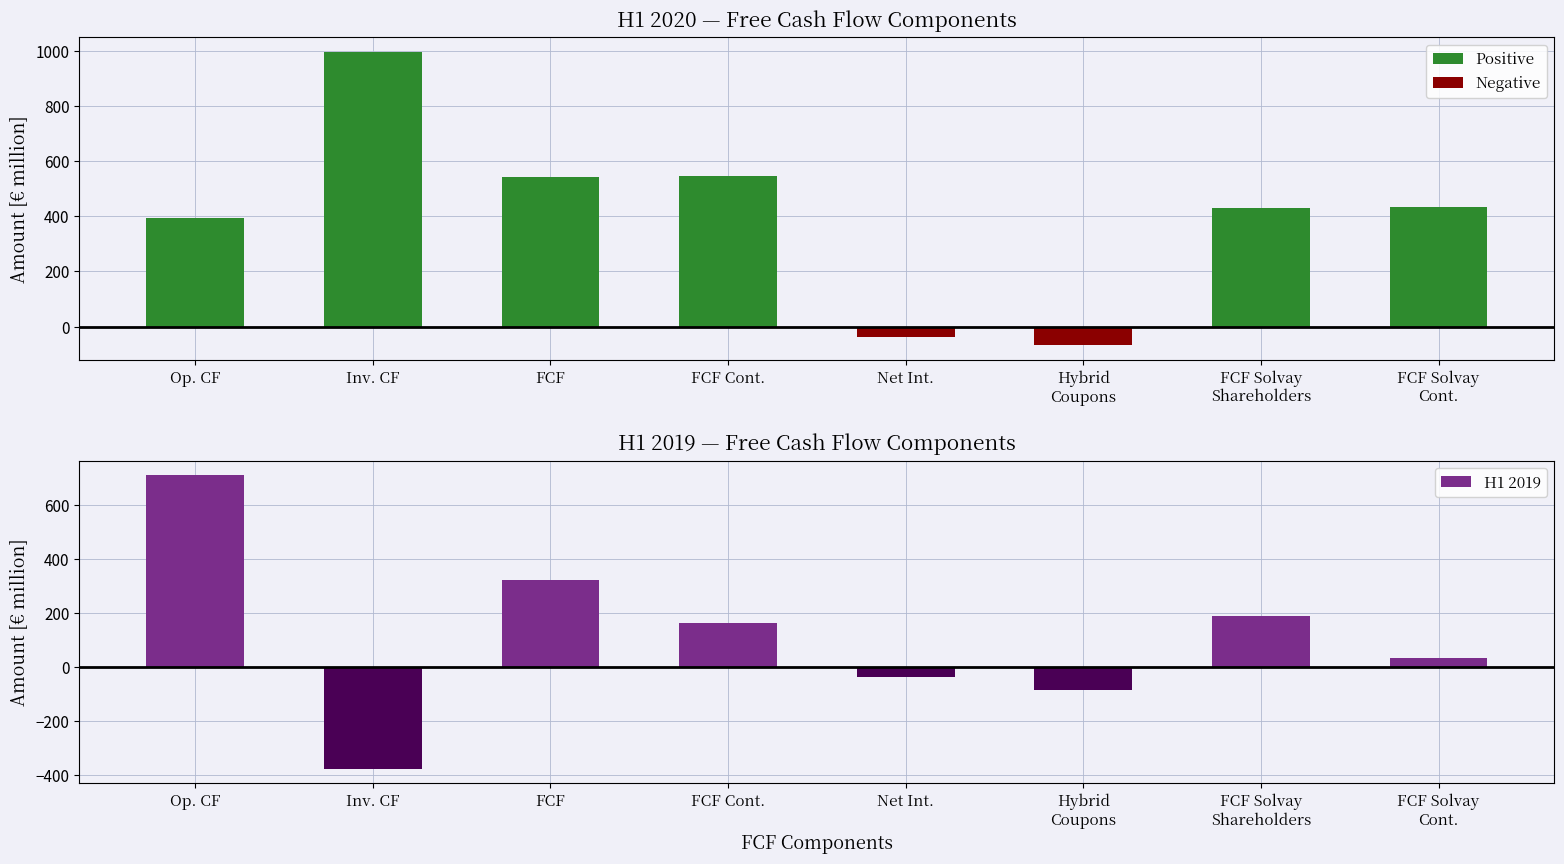

Rank the series at Cash flow from operating activities from highest to lowest value.

H1 2019, H1 2020